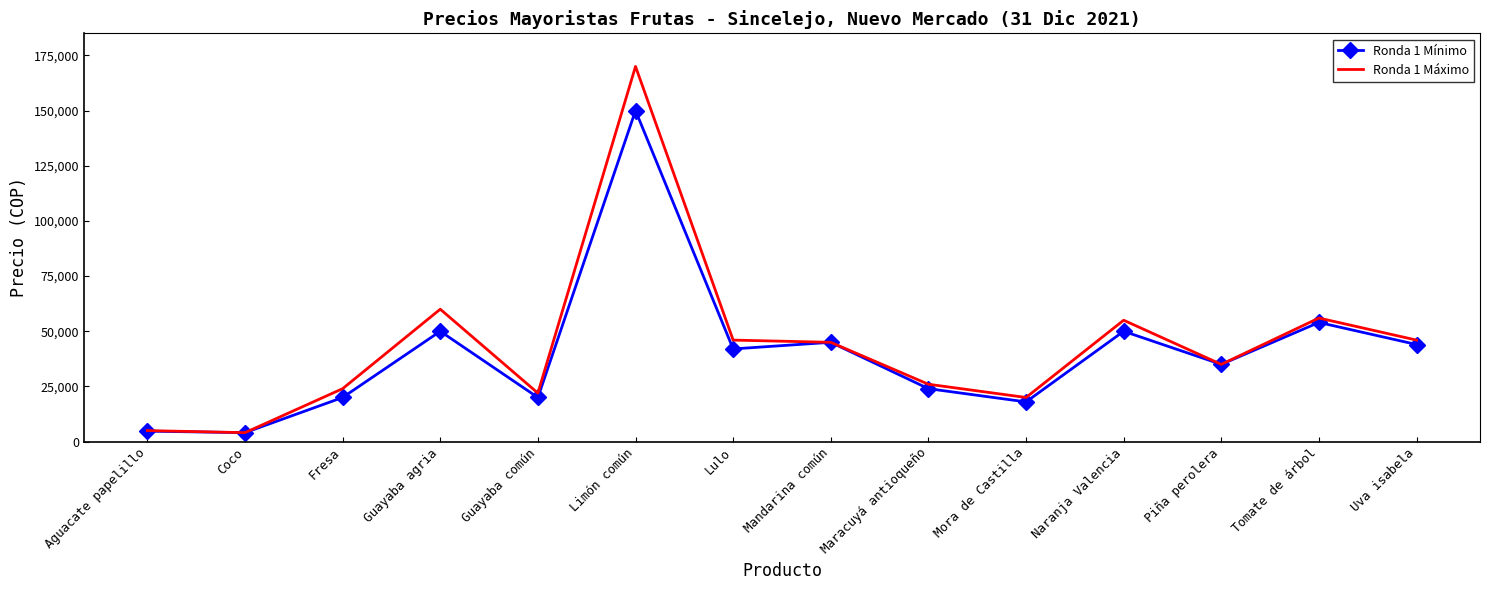

At which category is the sum across all series the highest?

Limón común